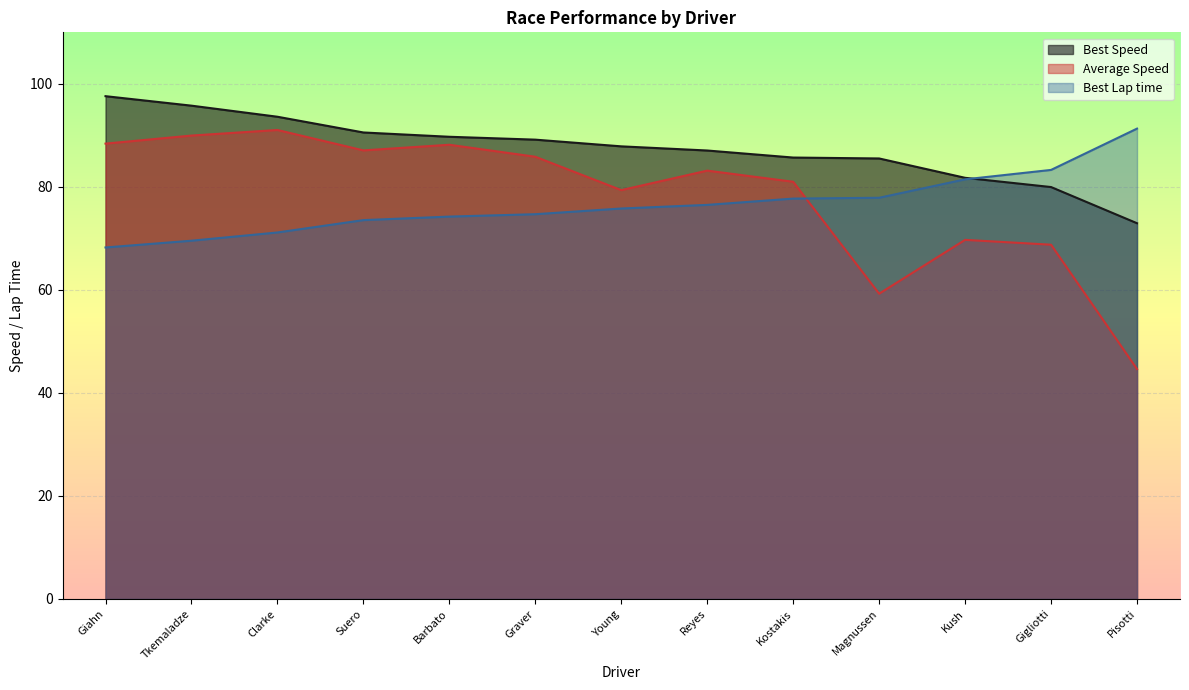

How many lines are shown in the chart?

3